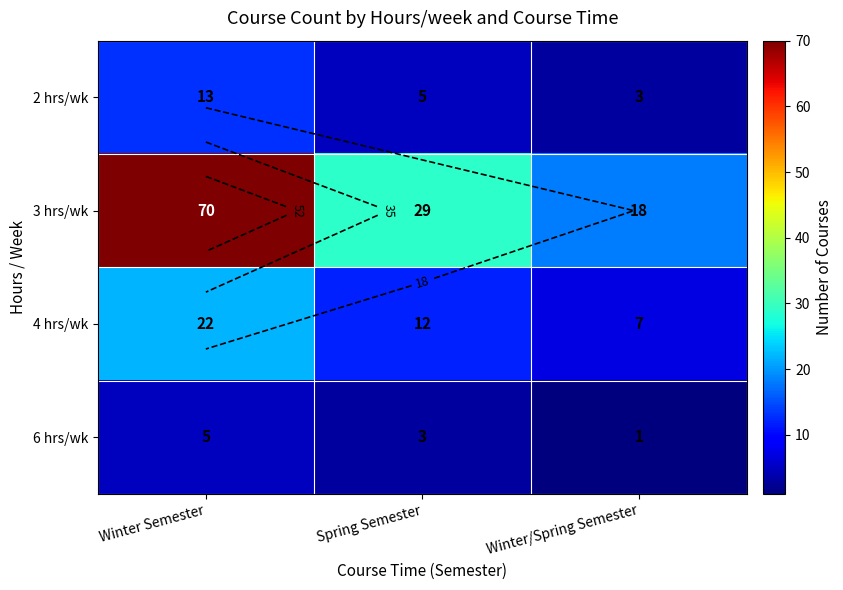

At Spring Semester, list the series in order from smallest to largest.

6 hrs/wk, 2 hrs/wk, 4 hrs/wk, 3 hrs/wk